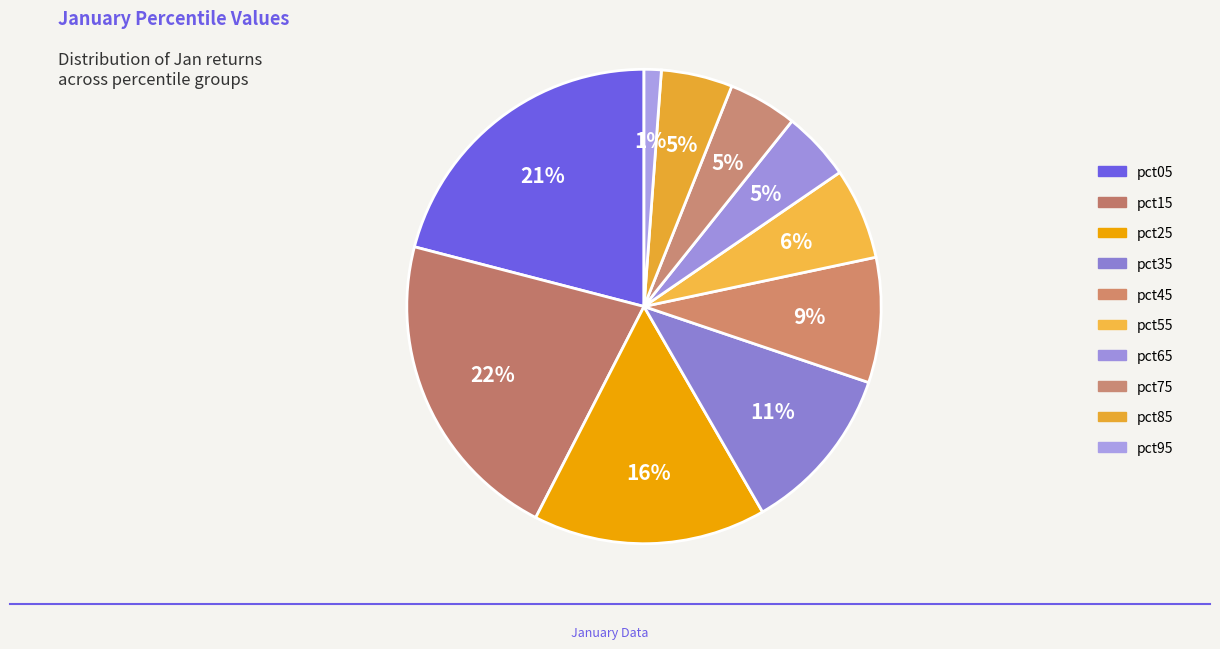

To the nearest percent, what is the combined percentage of pct65 and pct75?

9%